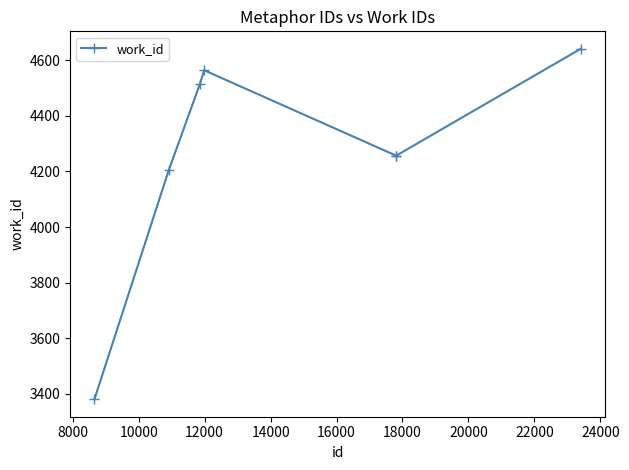

What is the minimum value shown in the chart?

3381